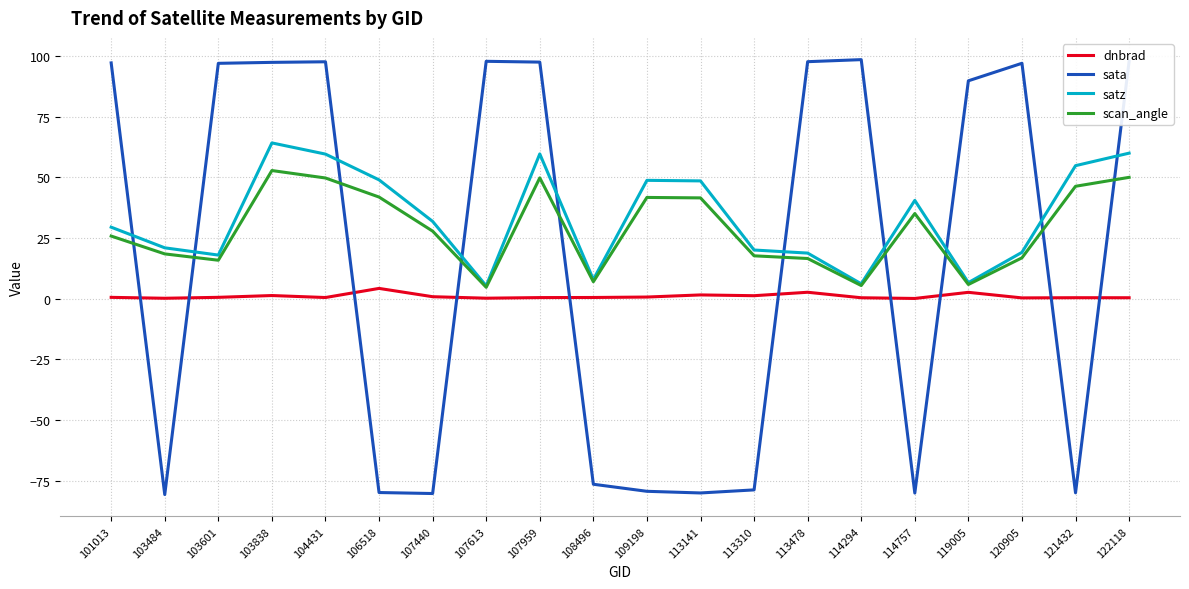

Which series has the largest range (max minus min)?

sata